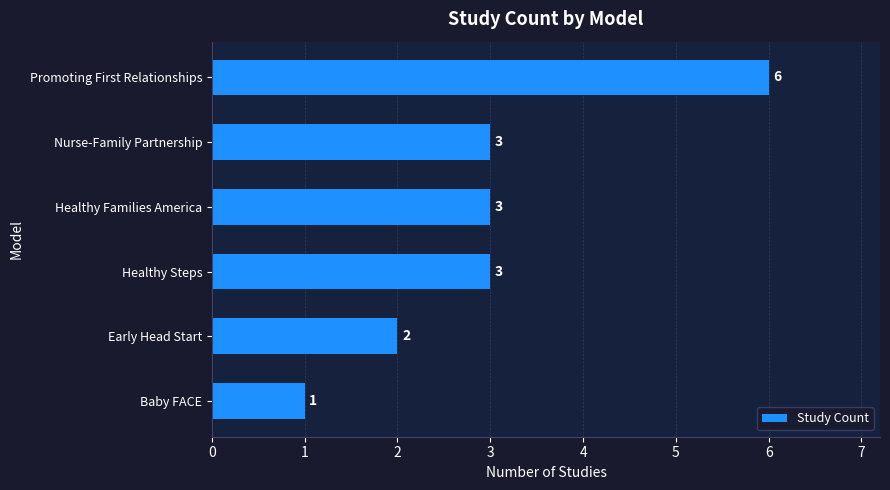

Count the values in the range 2 to 3.

4